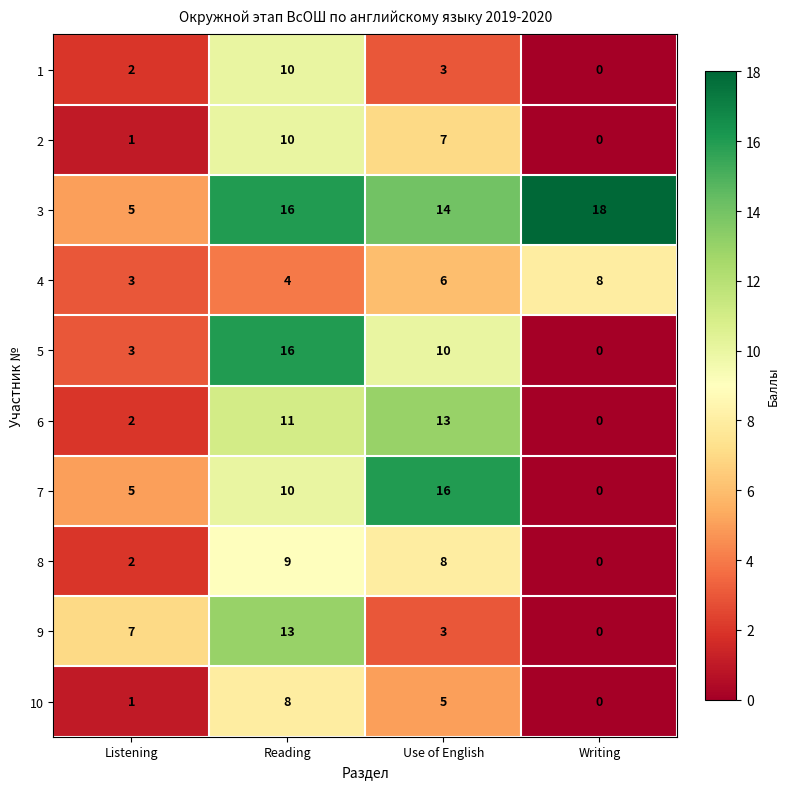

At which category does the chart reach its minimum across all series?

Writing